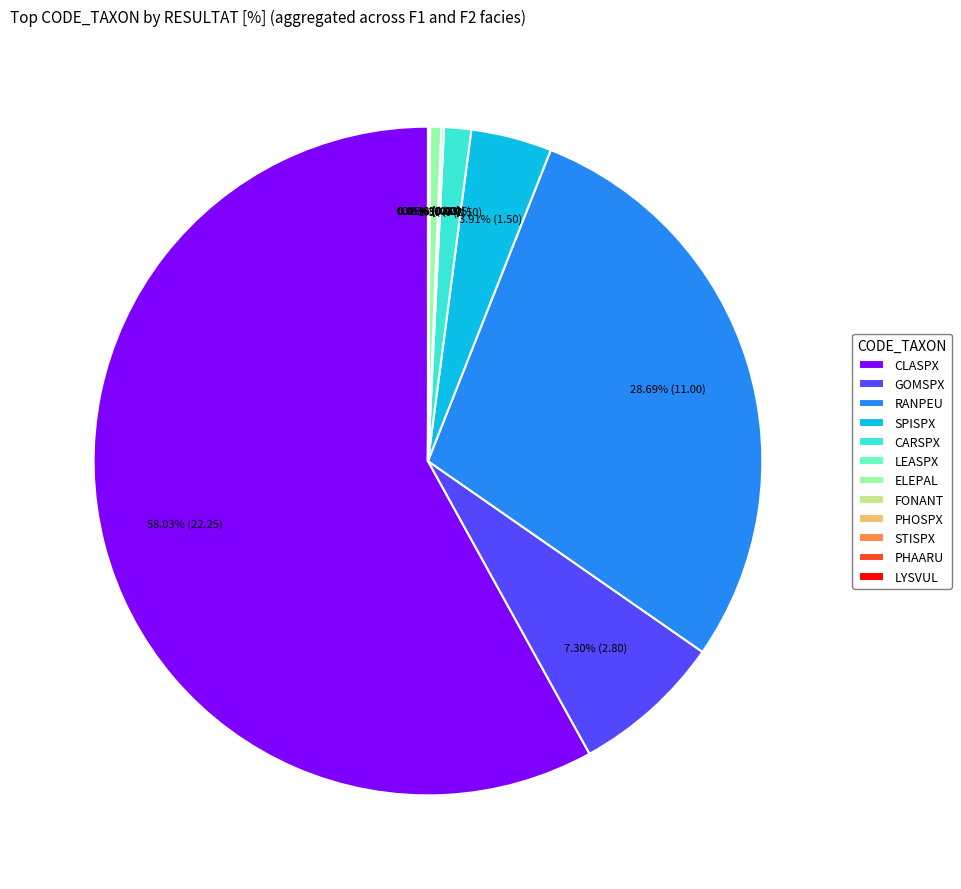

Between CARSPX and SPISPX, which is larger?

SPISPX